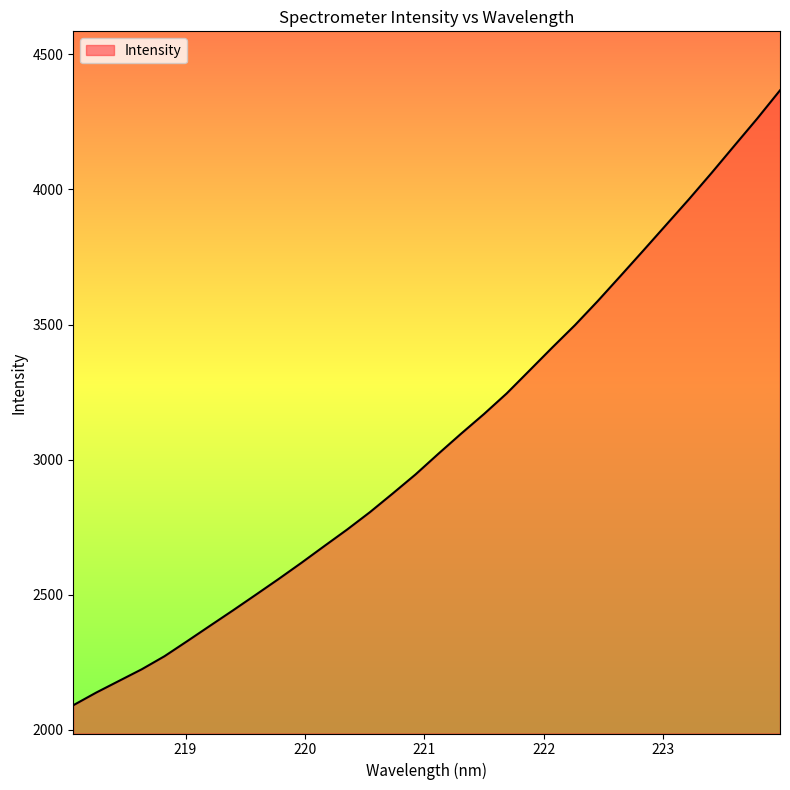

True or false: there are more than 1 points higher than both neighbors.

False